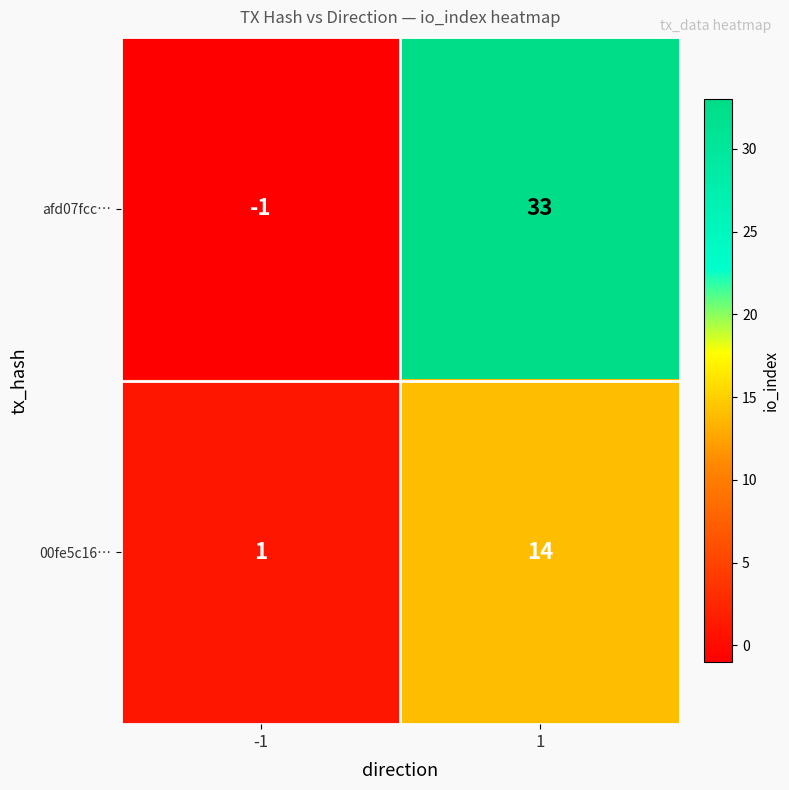

Is it true that afd07fcc… equals -1 at -1?

True